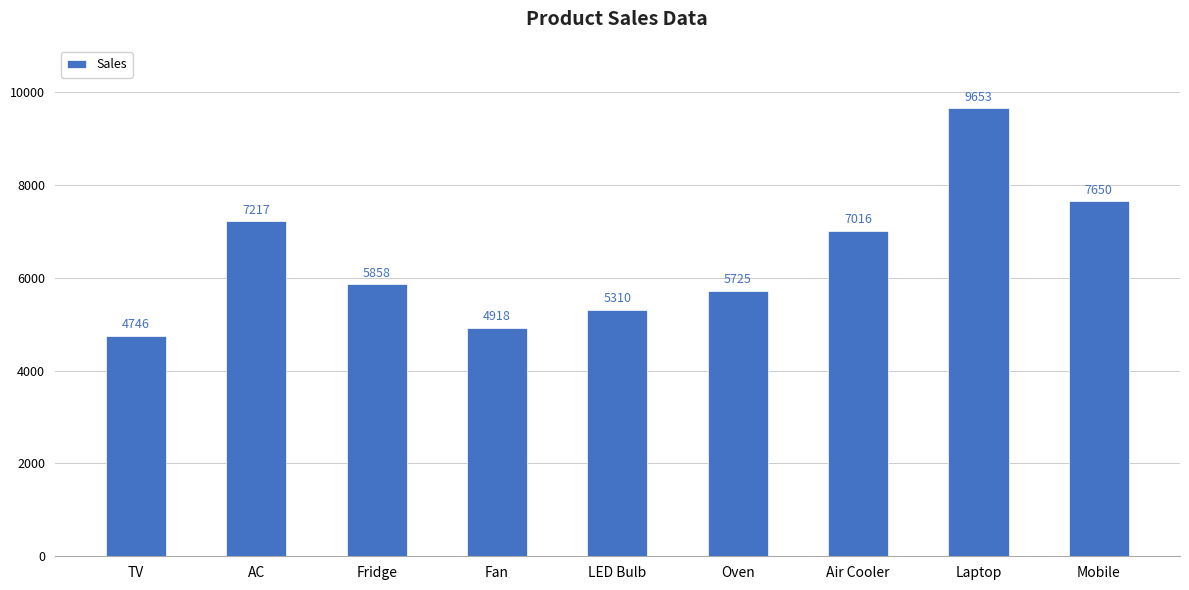

List the labels in order of value, largest first.

Laptop, Mobile, AC, Air Cooler, Fridge, Oven, LED Bulb, Fan, TV